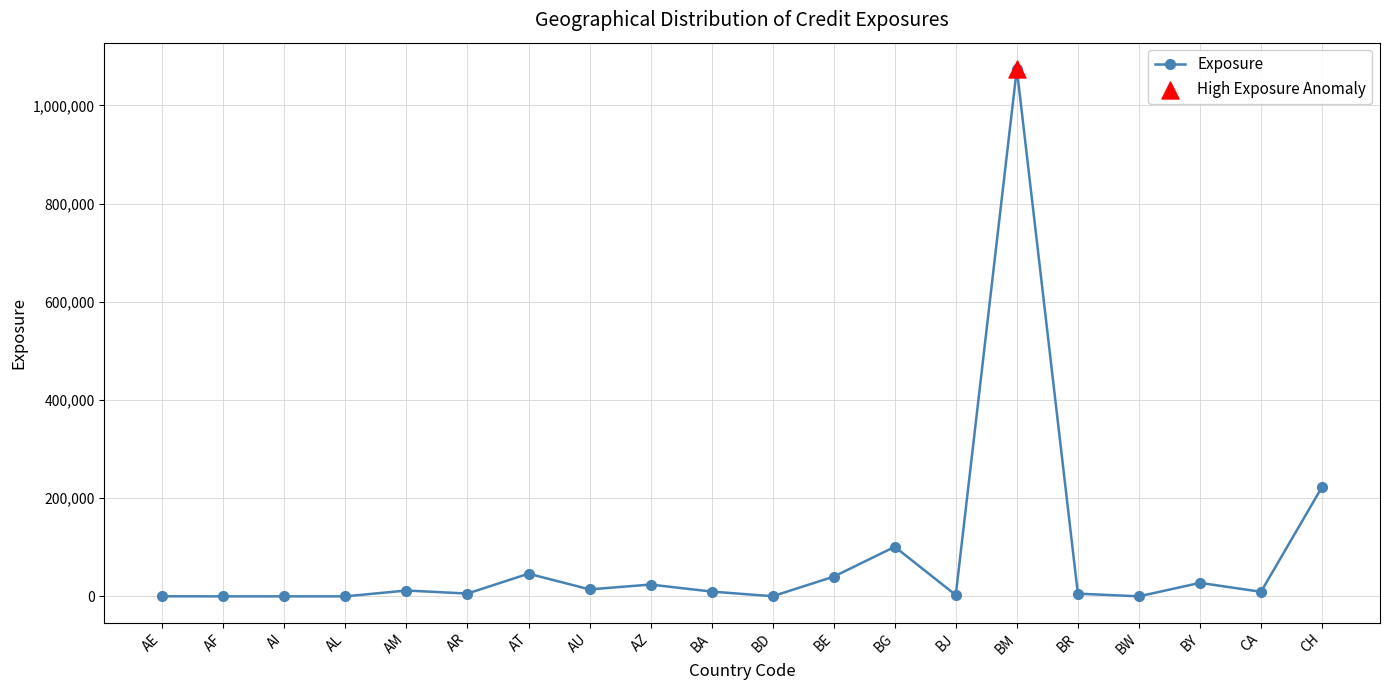

What is the ratio of the value at BY to the value at CA?

3.0